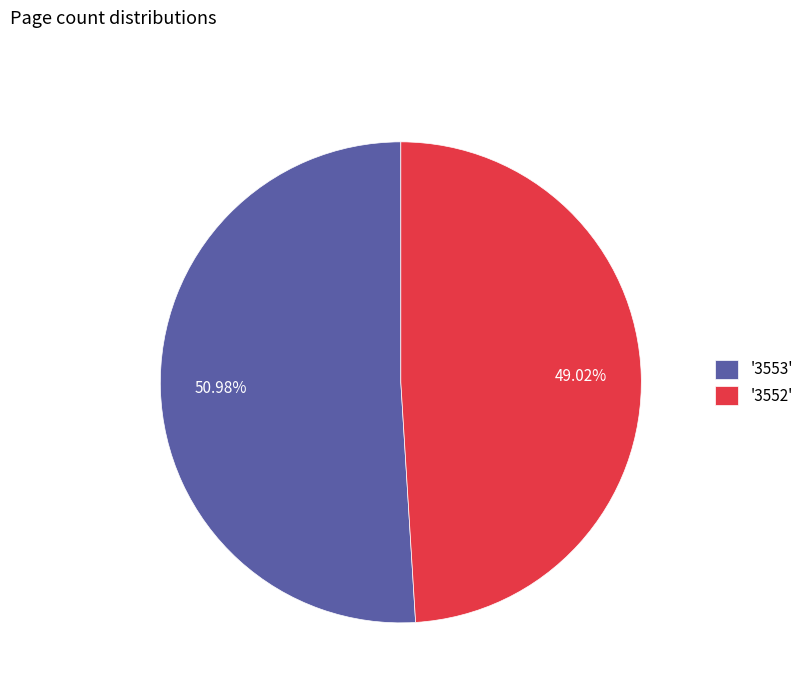

Which slice is the largest?

'3553'